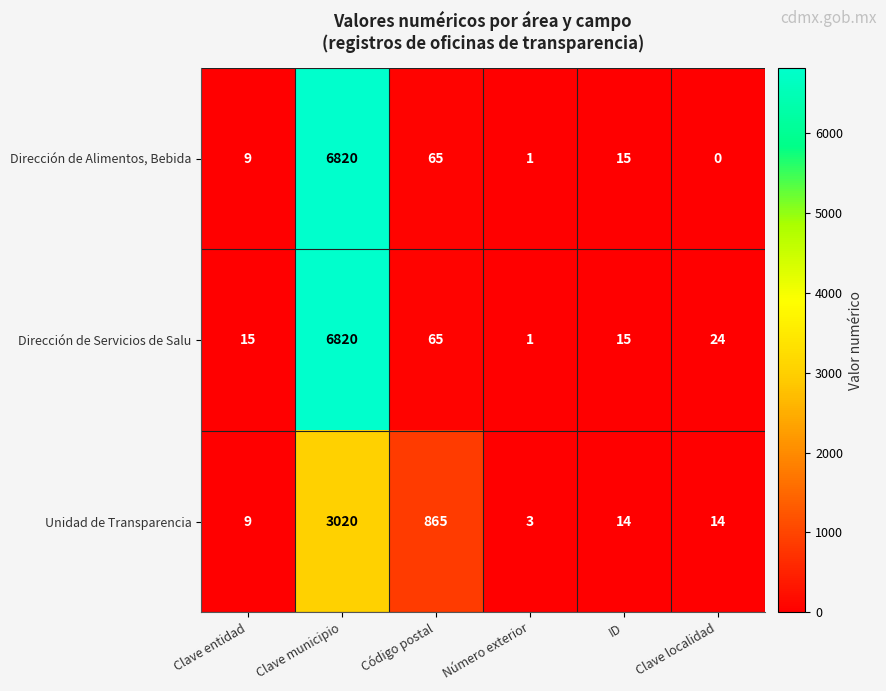

Where is Dirección de Servicios de Salu nearest to the value 3410?

Código postal